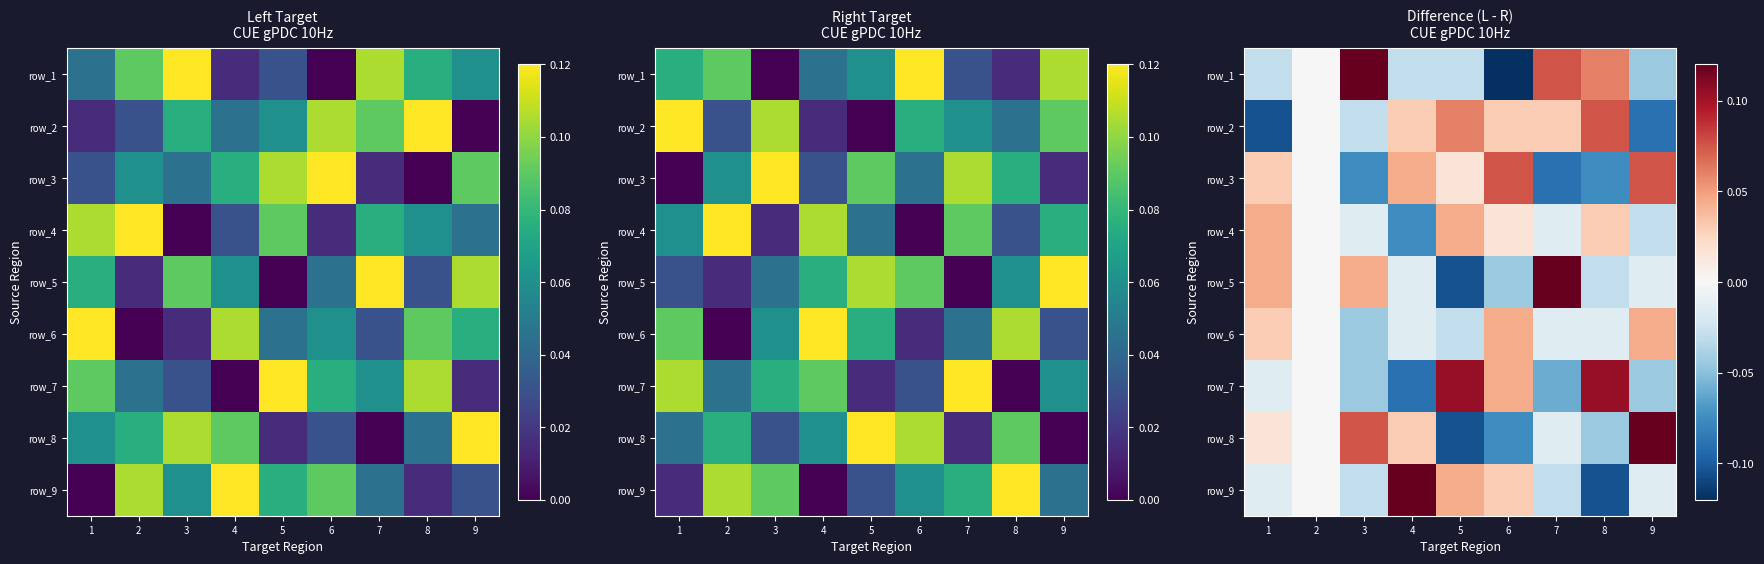

Between 9 and 3, which is larger?

3